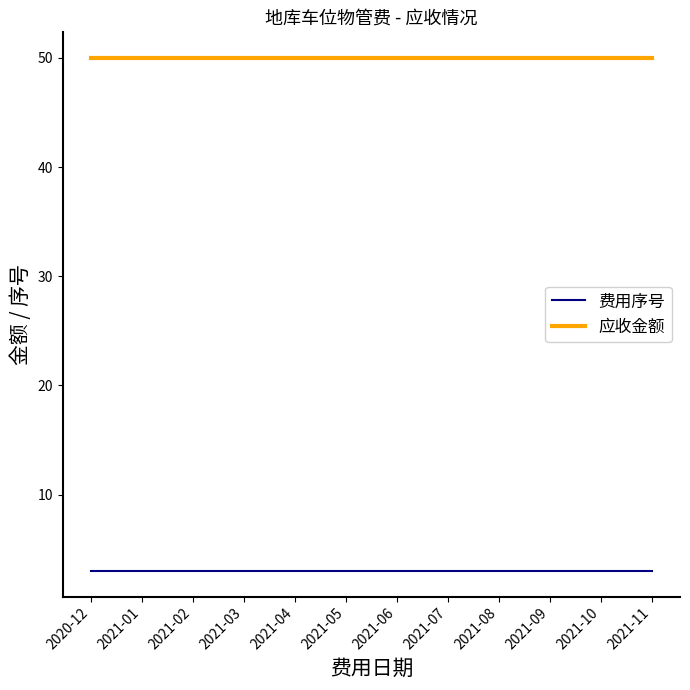

What is the sum of all 应收金额 values?

600